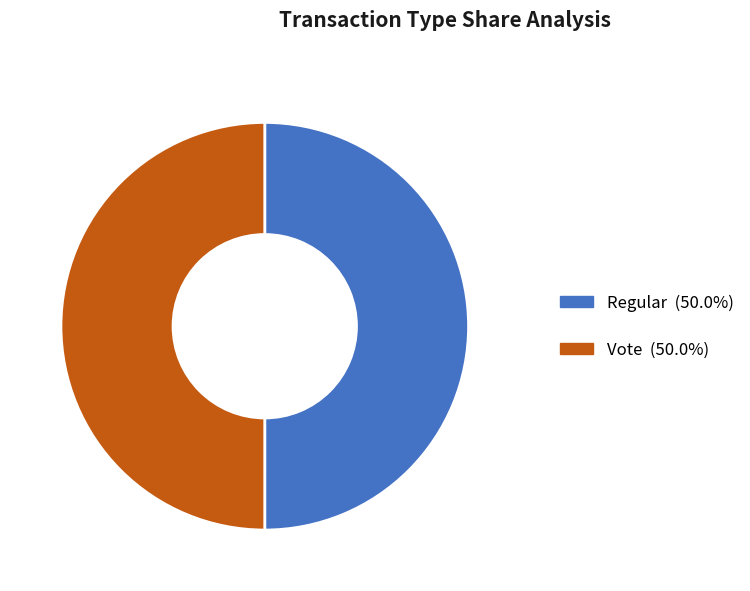

What portion of the pie excludes Regular?

50.0%